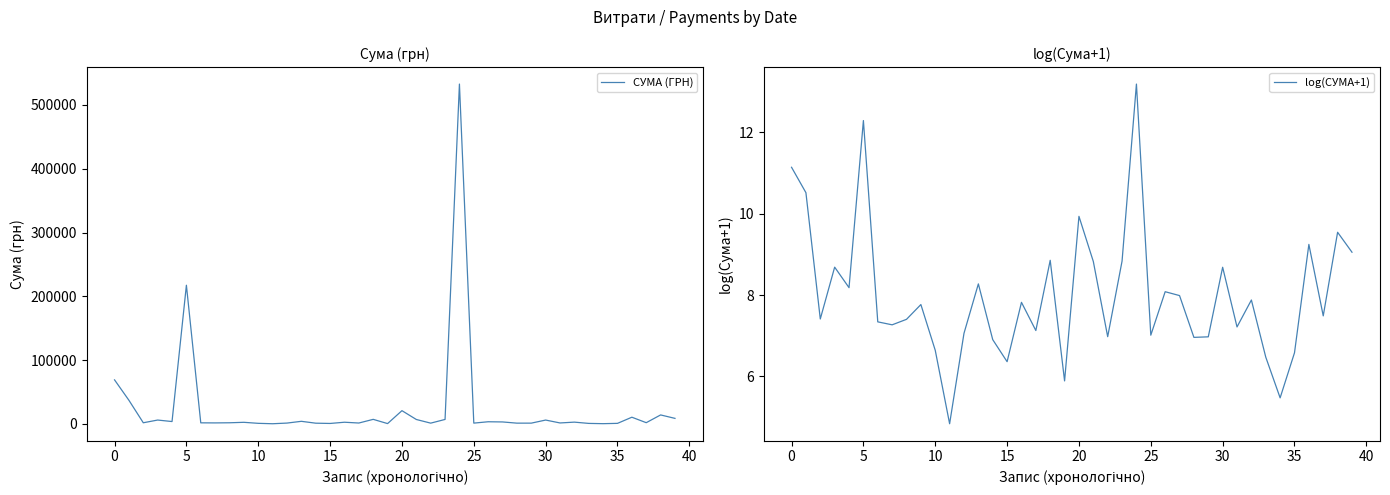

Read the log(СУМА+1) value at 35.

6.6